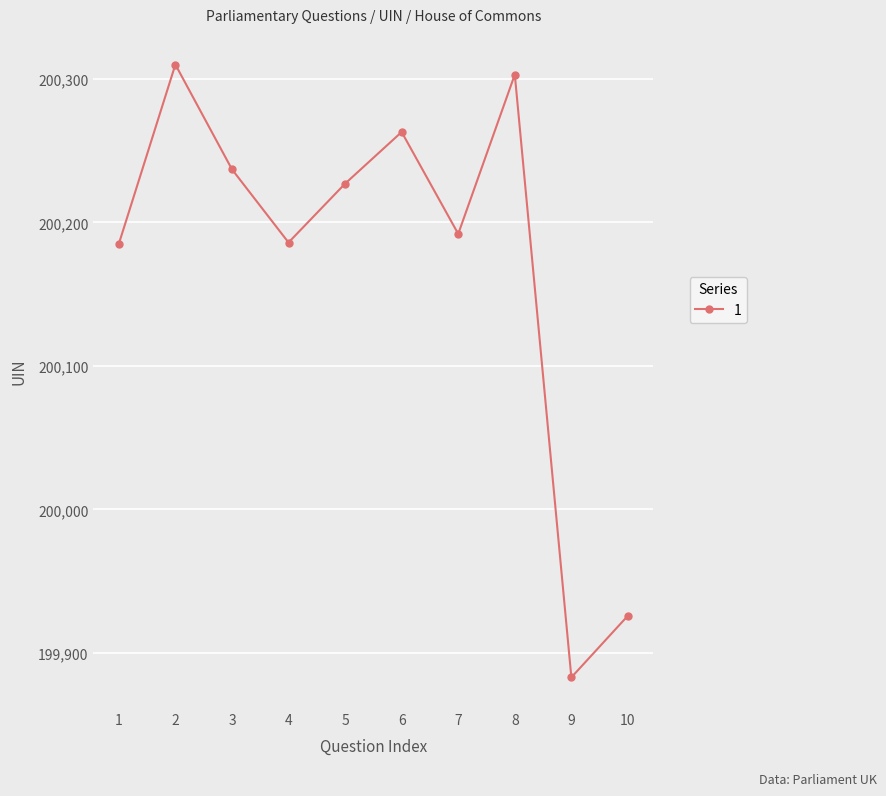

What is the minimum value shown in the chart?

199883